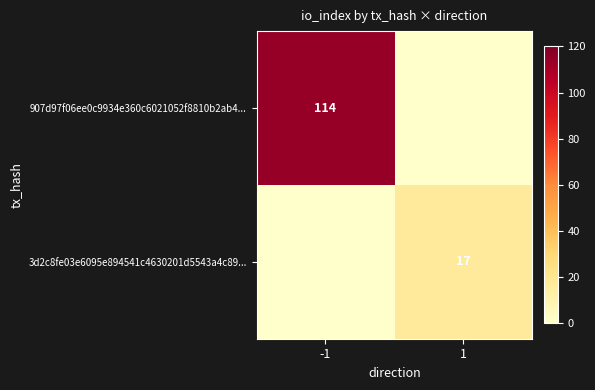

The value of 3d2c8fe03e6095e894541c4630201d5543a4c89... at 1 is 11. True or false?

False